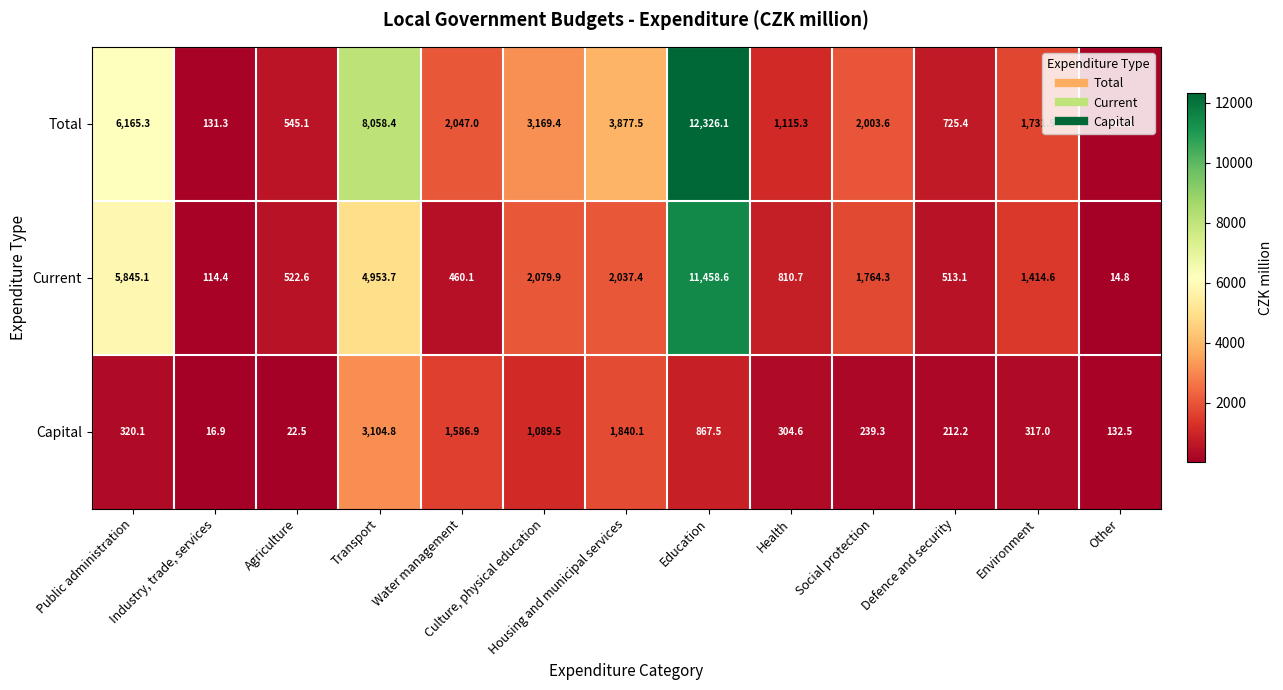

The value of Current at Other is 14.8. True or false?

True